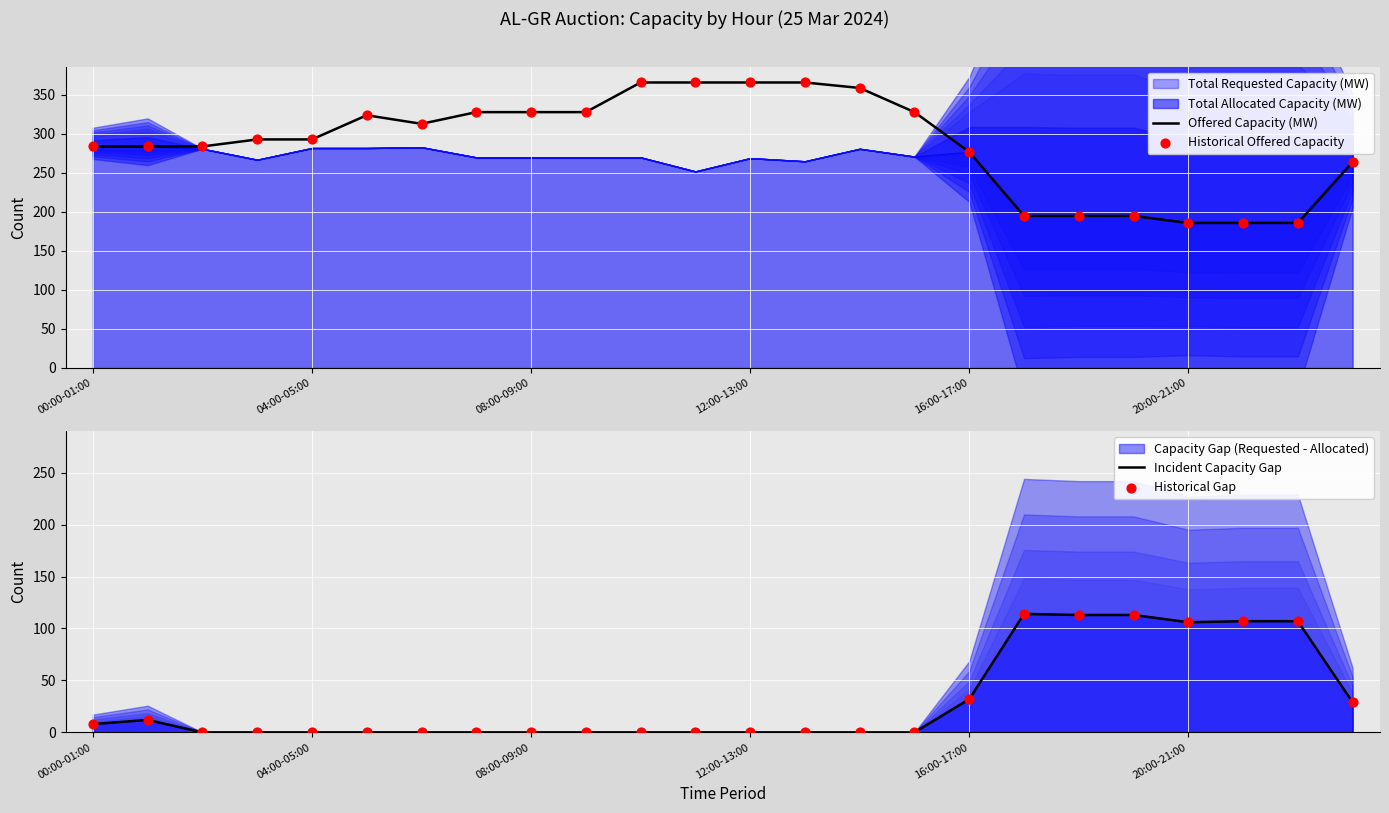

The value of Offered Capacity (MW) at 04:00-05:00 is 293. True or false?

True